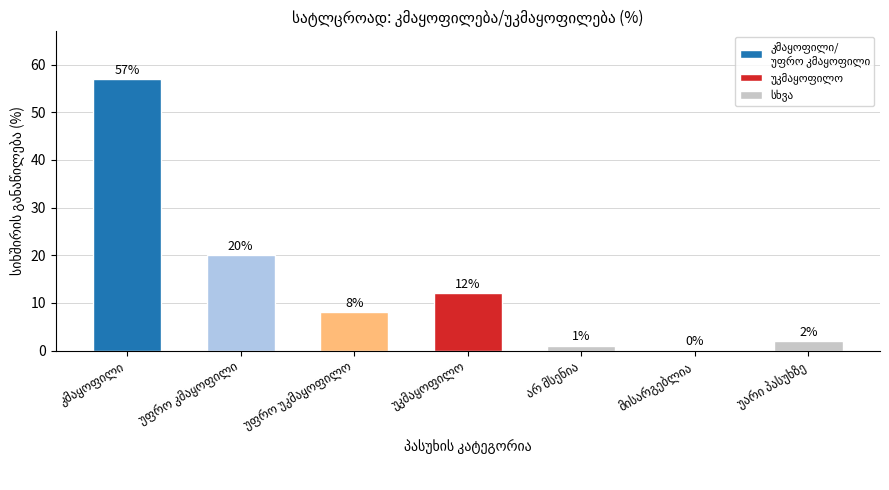

What is the maximum value shown in the chart?

57